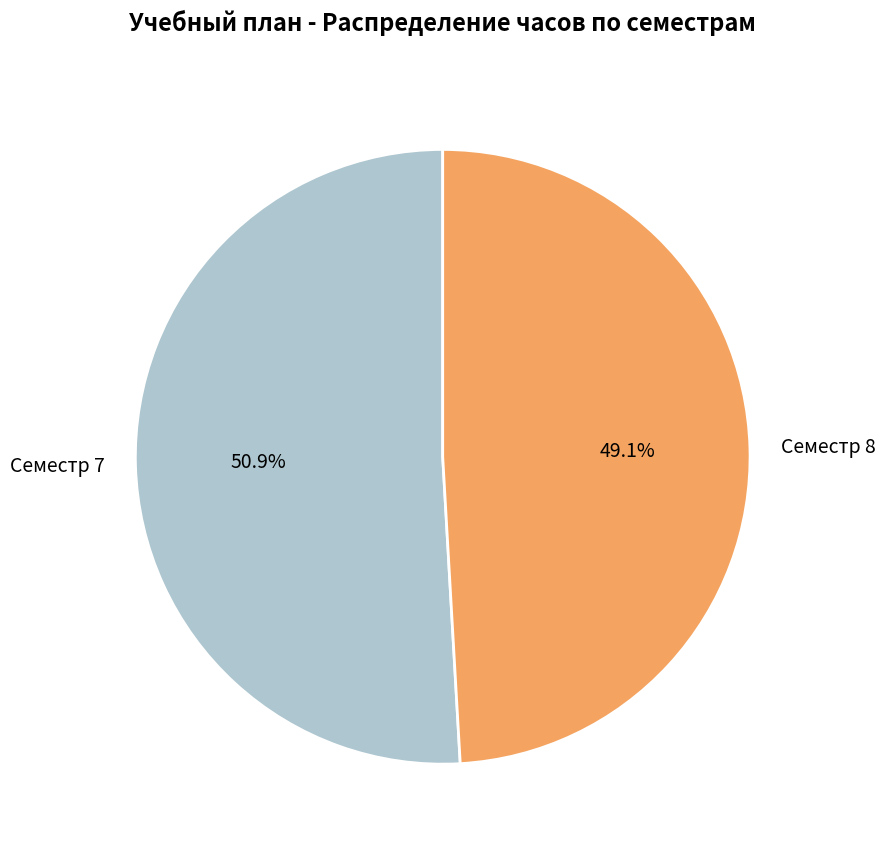

What portion of the pie excludes Семестр 7?

49.1%